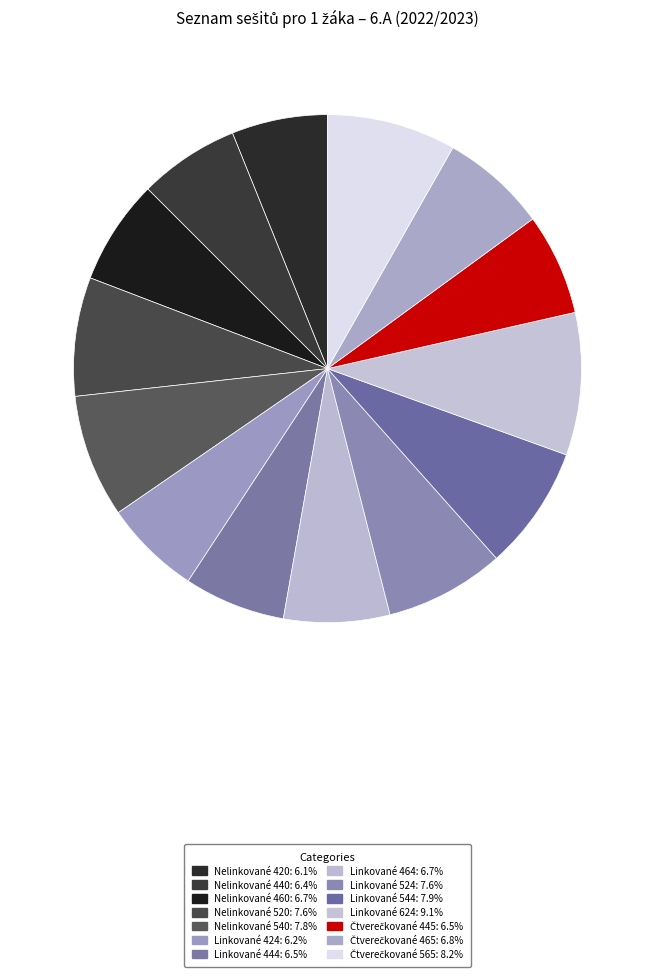

Do Nelinkované 440 and Linkované 424 together represent more than half of the pie?

No